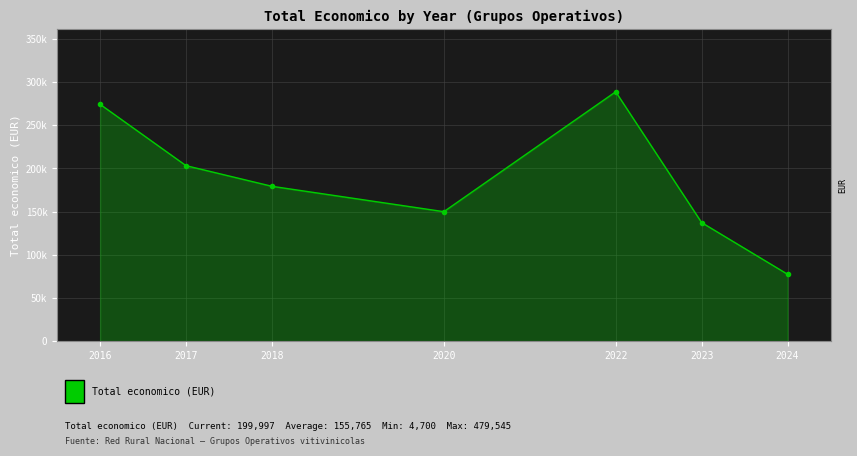

List the labels in order of value, smallest first.

2024, 2023, 2020, 2018, 2017, 2016, 2022